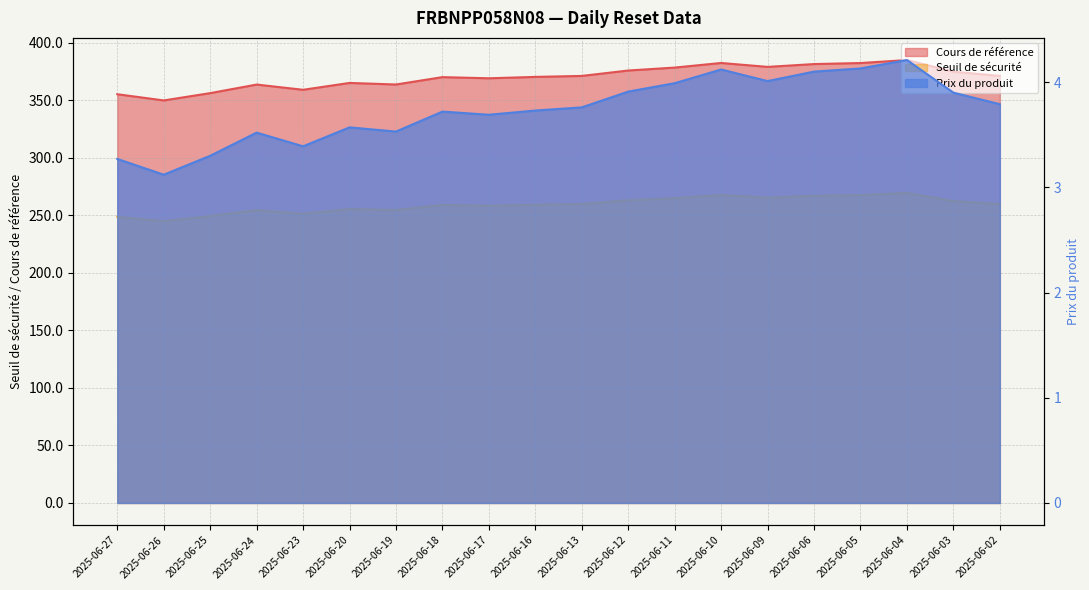

How many values in the Cours de référence series are below 371?

10